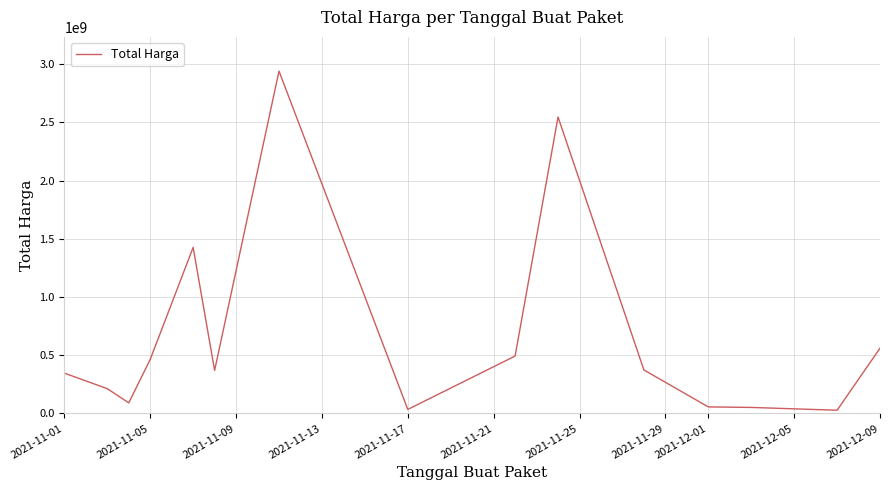

What is the average value?

665970019